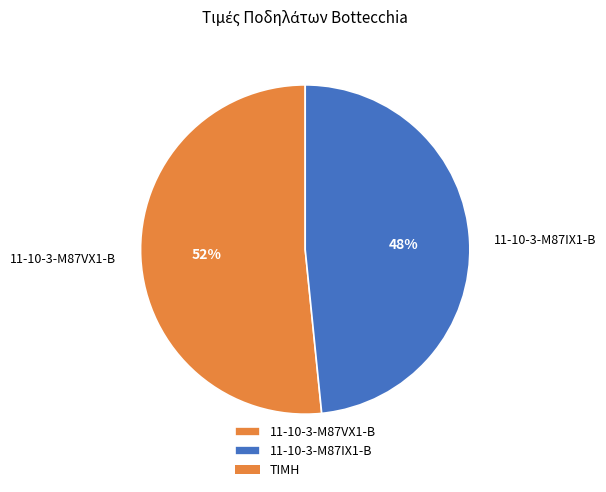

To the nearest percent, what percentage of the pie is 11-10-3-M87IX1-B?

48%